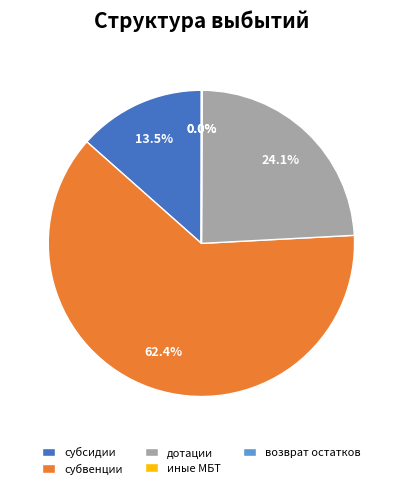

Which category has the biggest portion of the pie?

субвенции